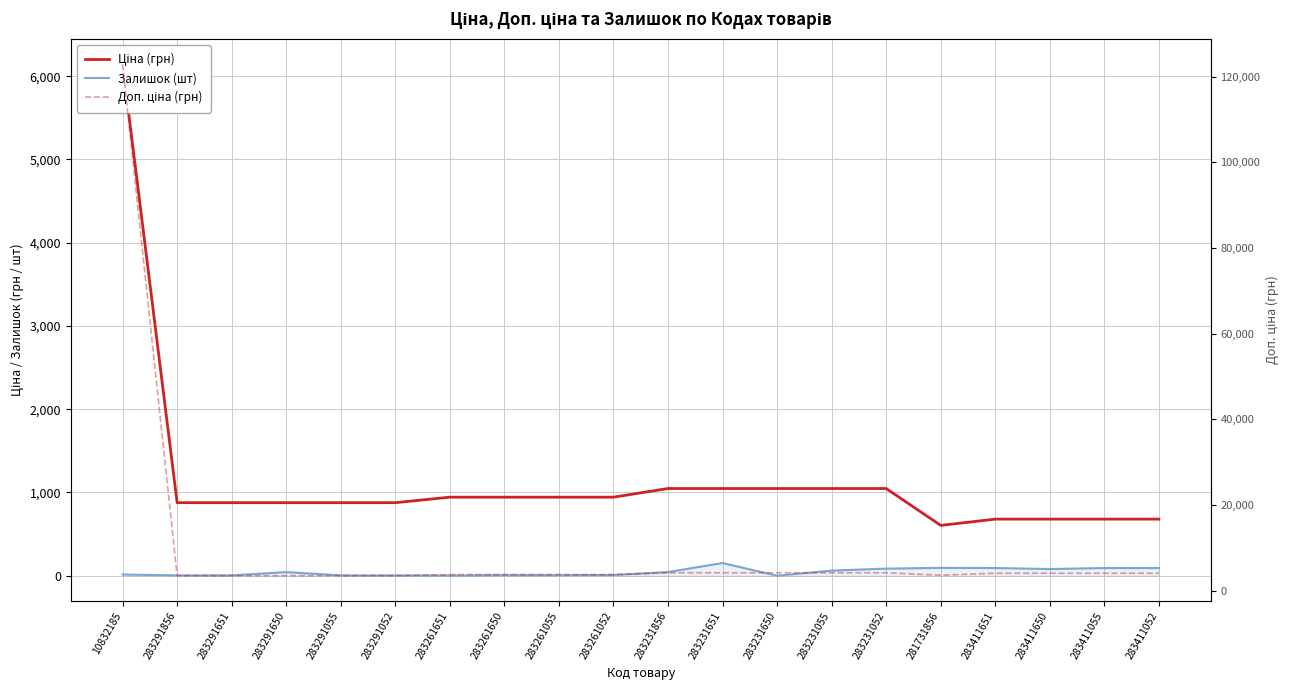

Does the chart display data point markers on the line(s)?

No